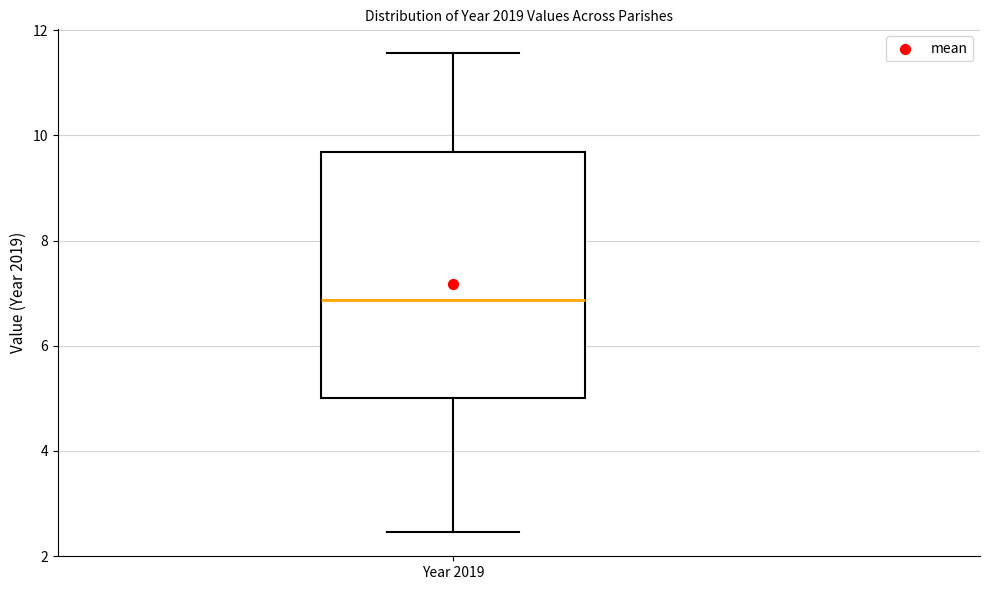

Where does the lower whisker of the box for Year 2019 end on the y-axis? The values are not printed on the chart, so give them approximately, as read against the axis.

2.4